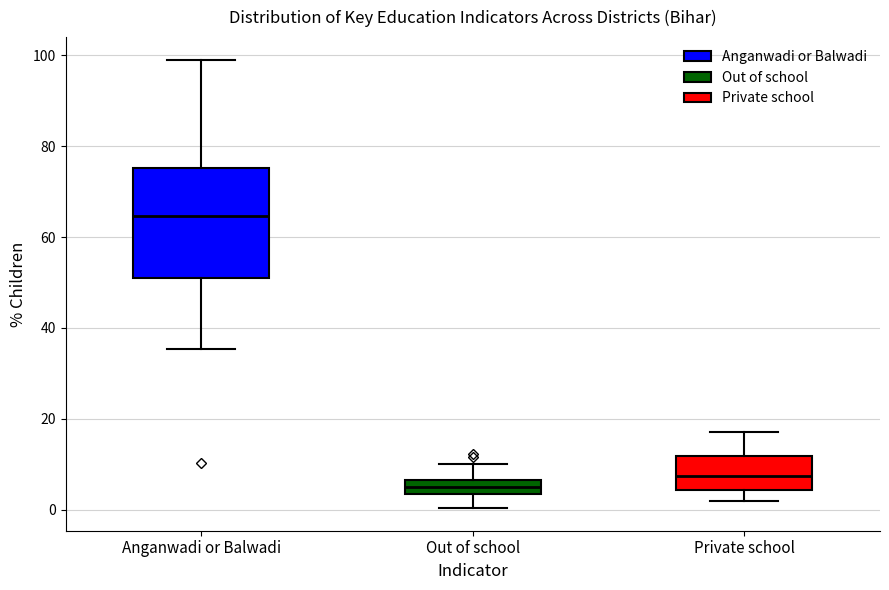

Which box's median line is the lowest?

Out of school